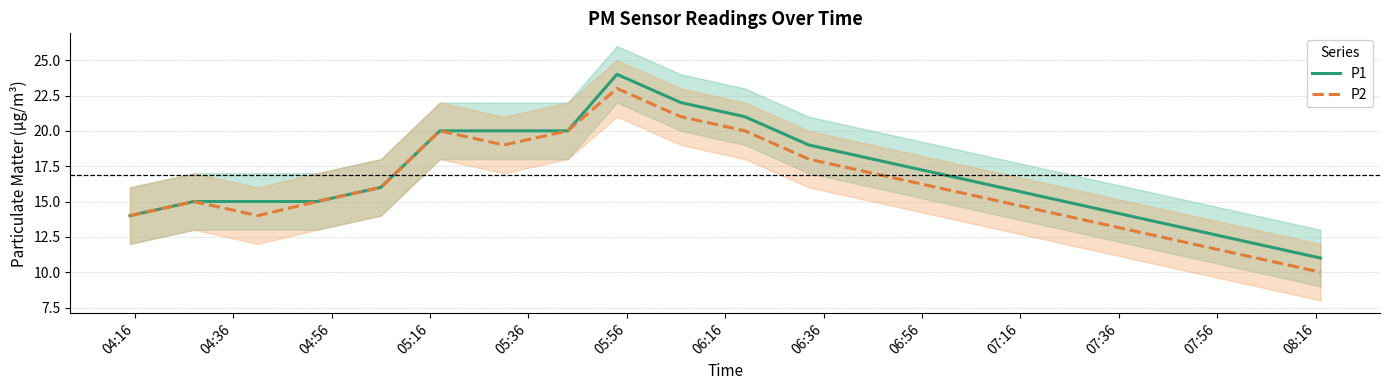

What position from the left is 05:36?

5